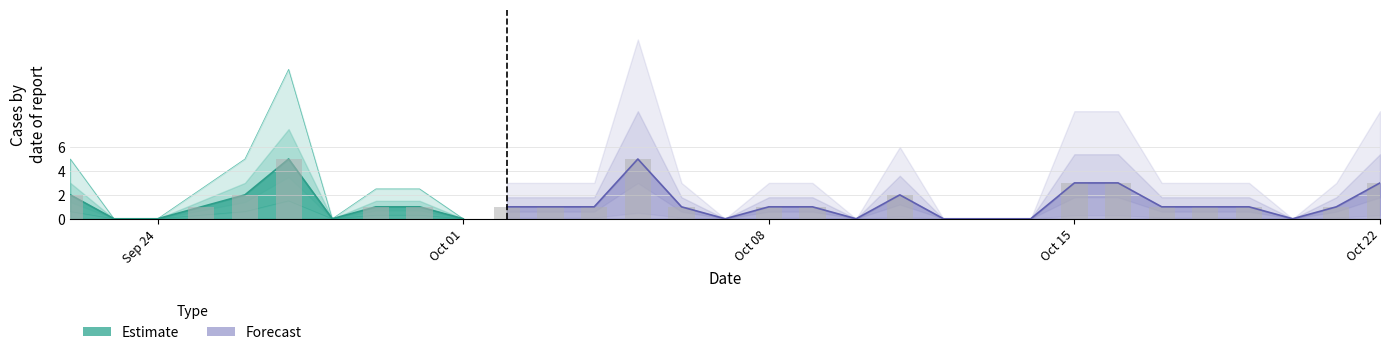

How many values are below 1?

10